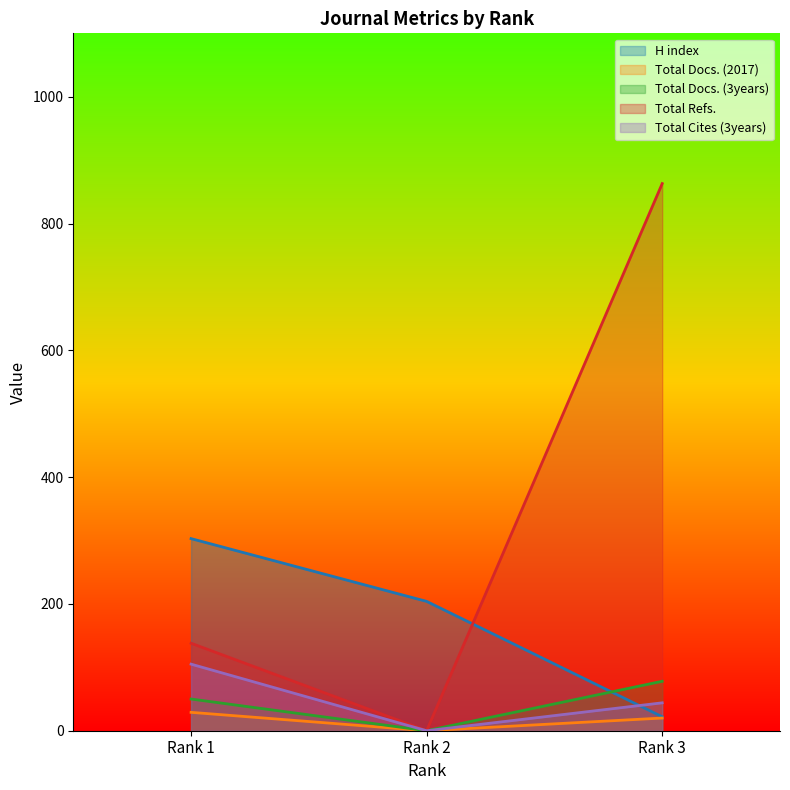

What is the total value across all series at Rank 1?

625